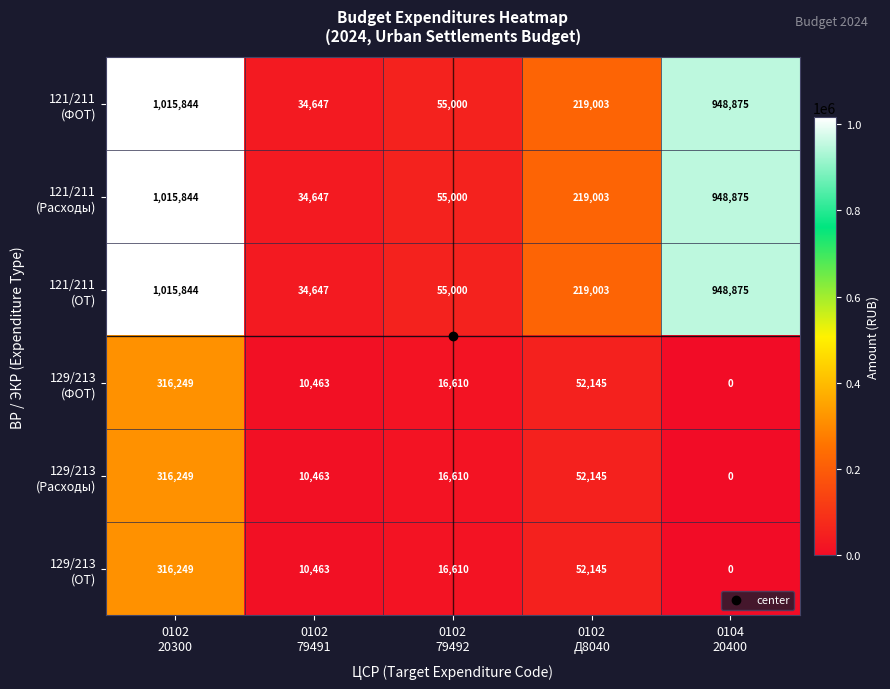

What is the maximum value shown in the chart?

1015844